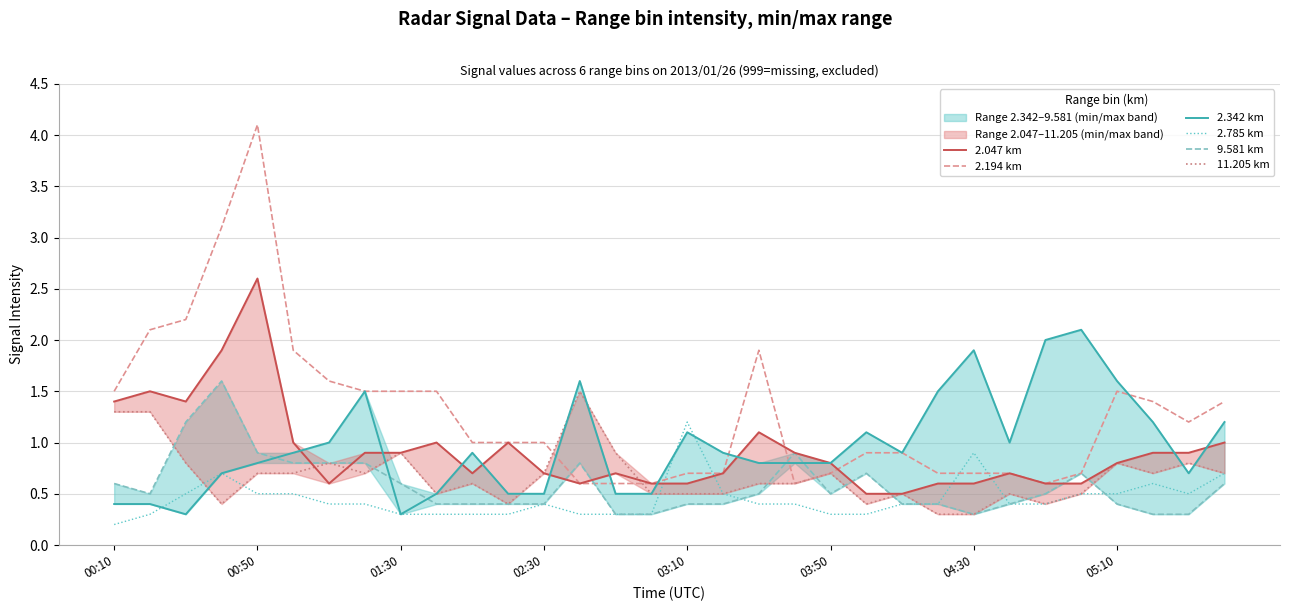

True or false: 2.047 km and 2.194 km cross at least once.

True